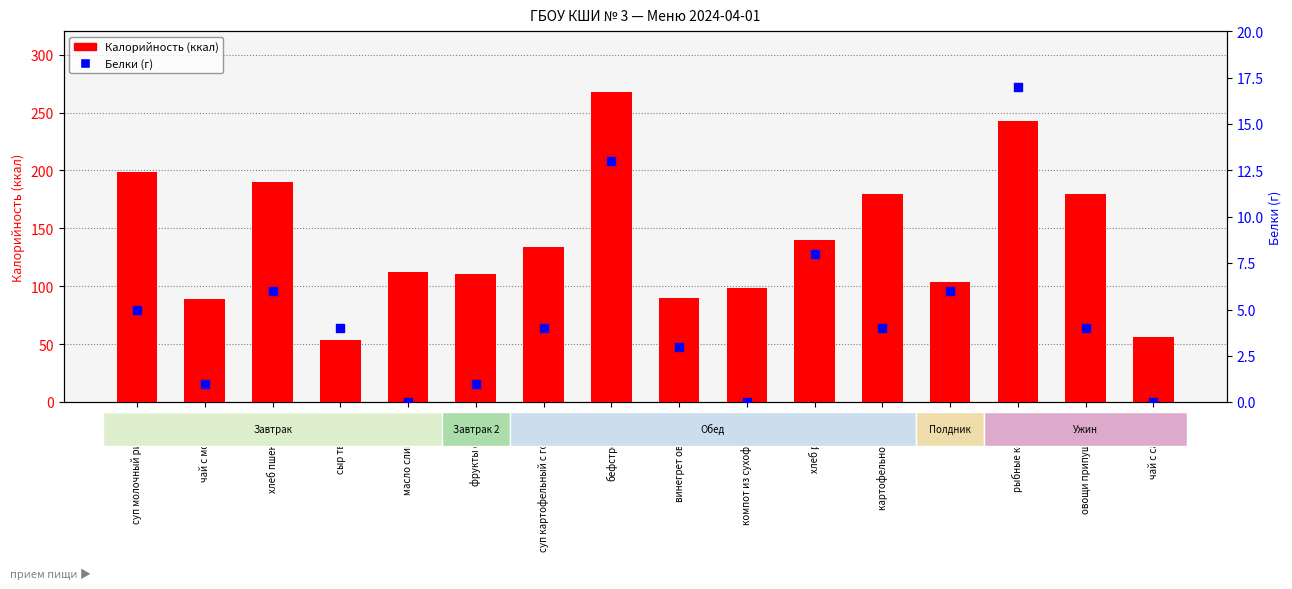

Which series reaches the minimum Y coordinate?

Белки